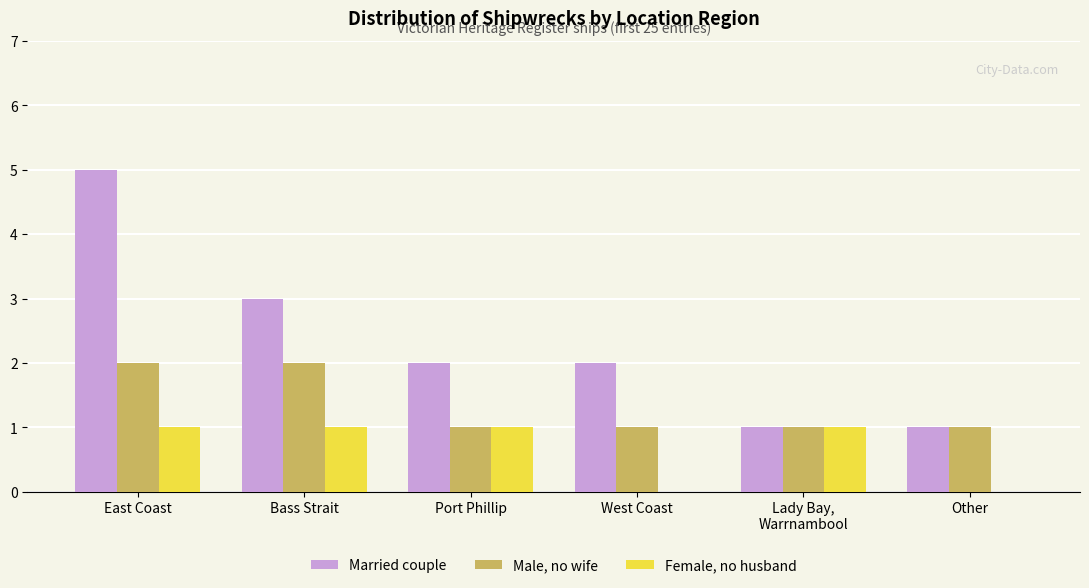

Reading left to right, what are all the values shown in this chart?

Married couple: 5	3	2	2	1	1
Male, no wife: 2	2	1	1	1	1
Female, no husband: 1	1	1	0	1	0